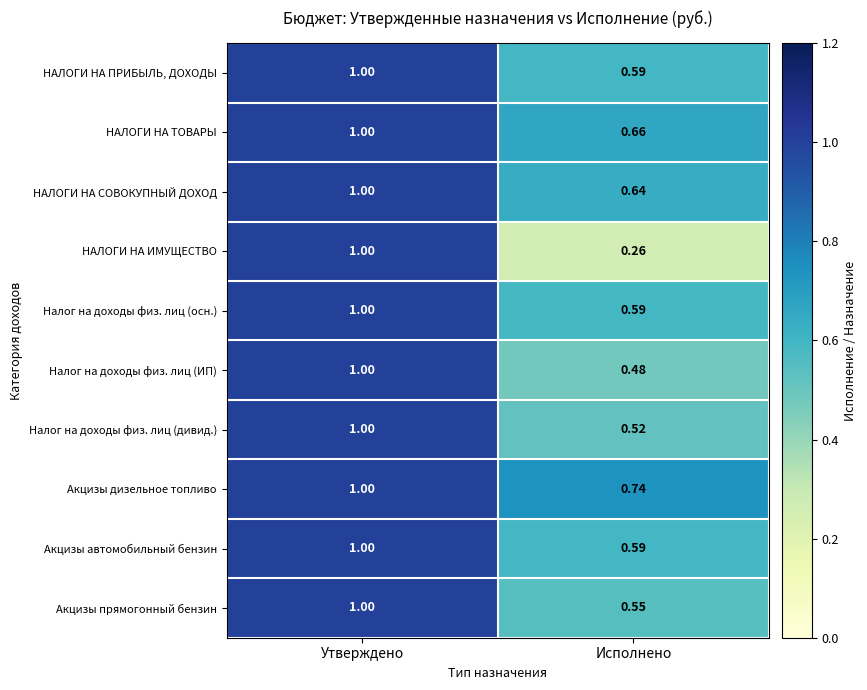

Between Утверждено and Исполнено, which series saw the biggest shift?

НАЛОГИ НА ИМУЩЕСТВО